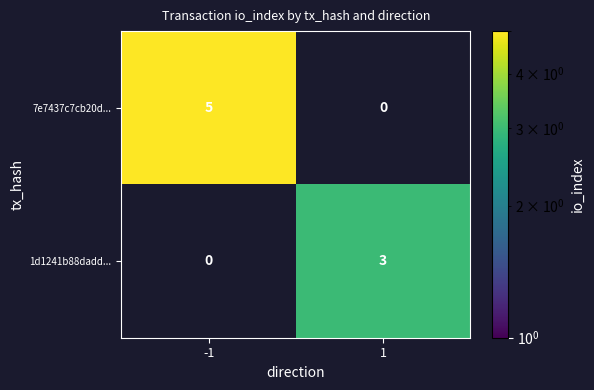

The 7e7437c7cb20d... series shows 8 at -1. True or false?

False